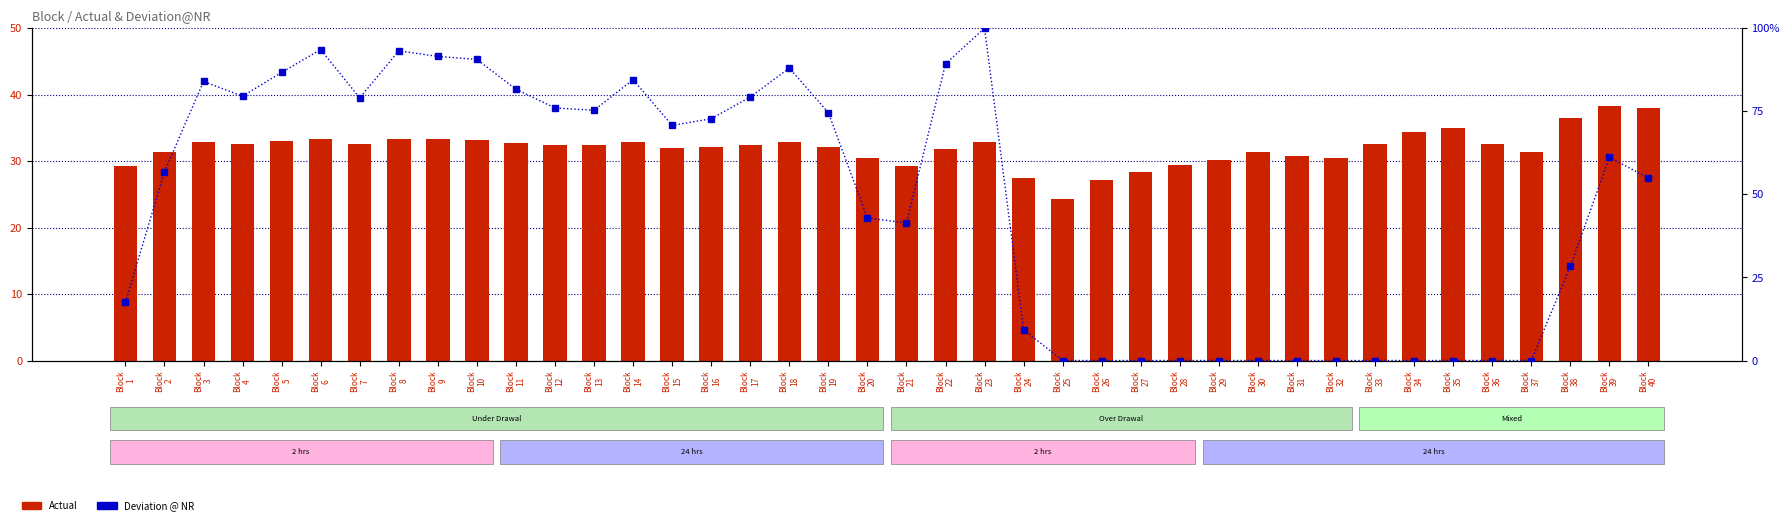

At which category does the chart reach its minimum across all series?

Block
25